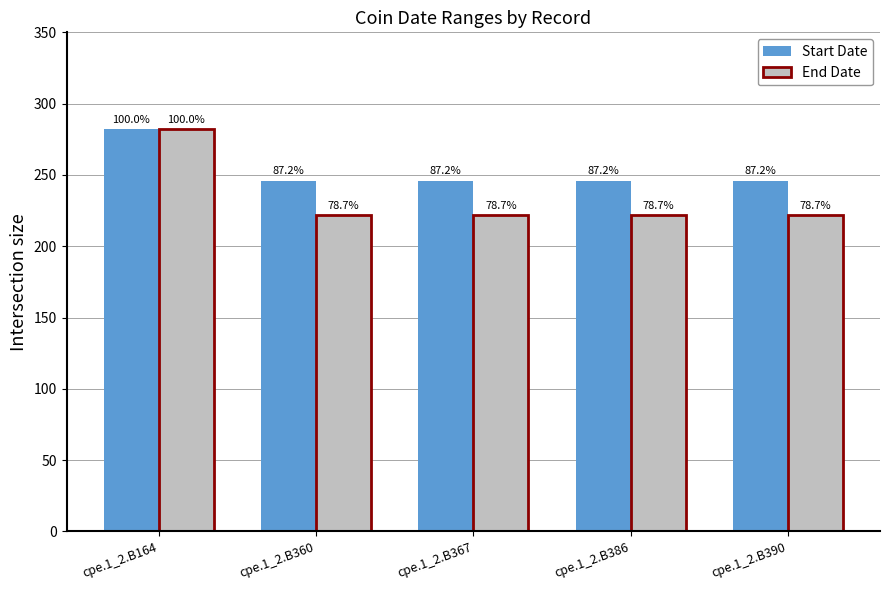

Between cpe.1_2.B390 and cpe.1_2.B367, which is larger?

cpe.1_2.B390